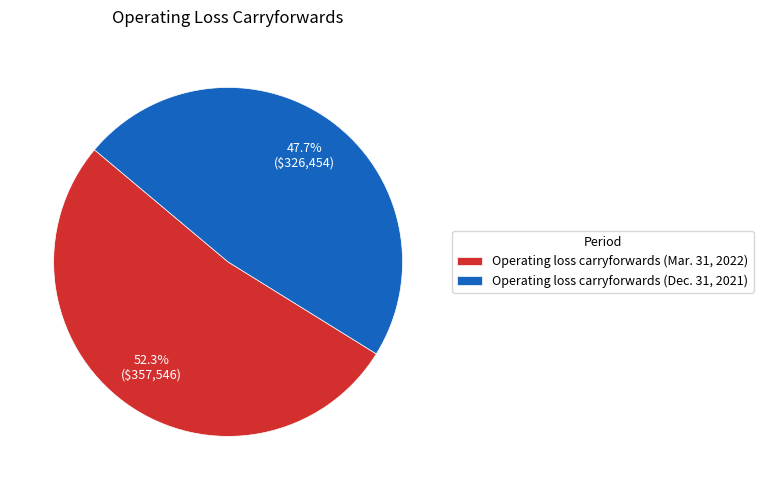

Is there any slice that represents more than half of the pie?

Yes